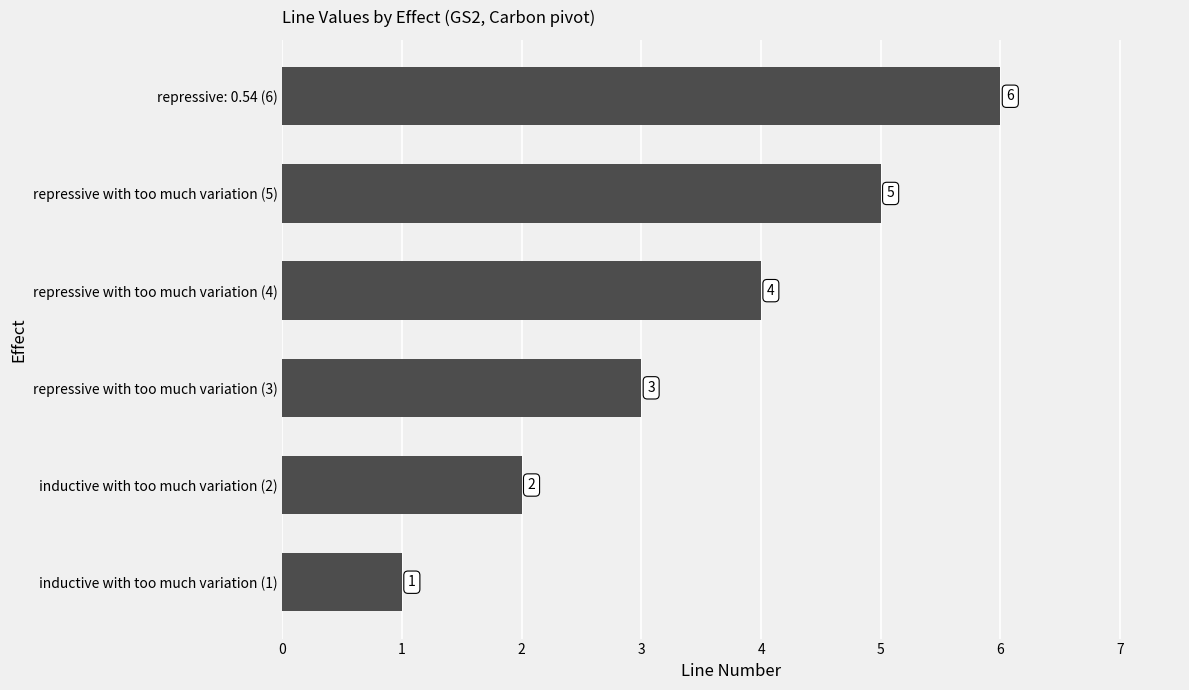

What is the smallest value displayed?

1